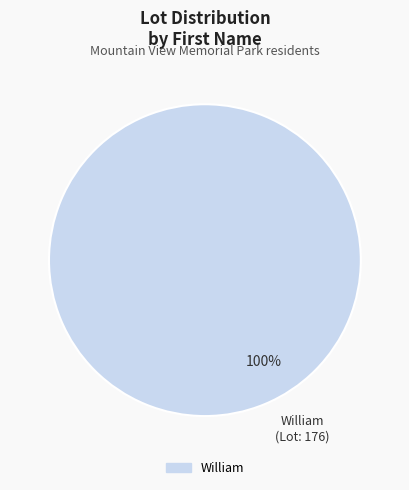

How many segments does this pie chart have?

1